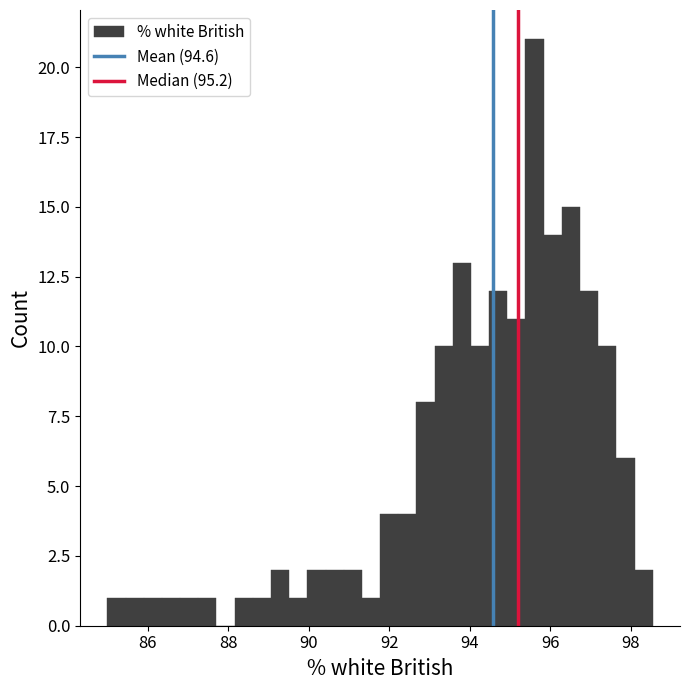

Around what value on the x-axis is the tallest bar? Give the approximate position of its centre, as read against the axis.

95.6